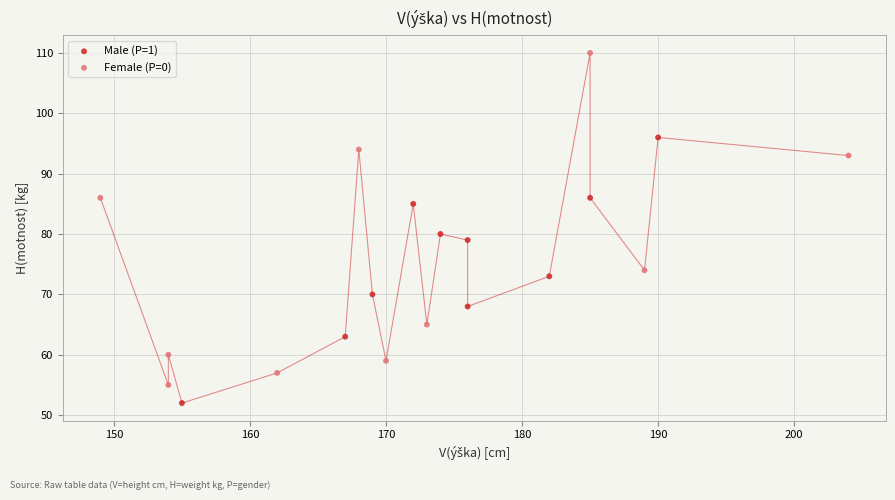

Which series has the widest spread of Y values?

Female (P=0)